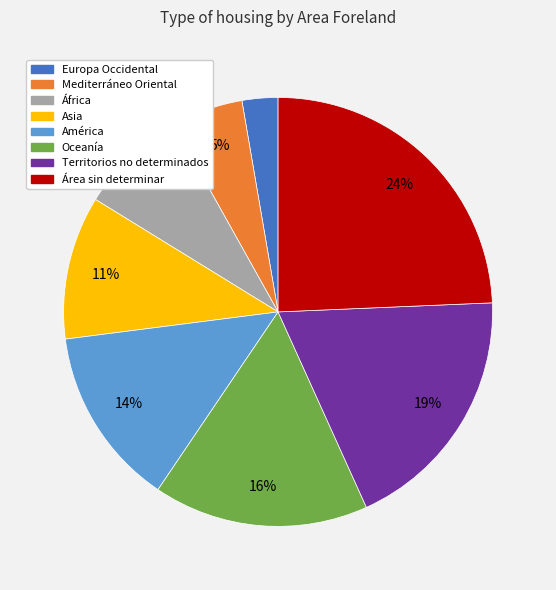

Count the number of slices in the pie.

8